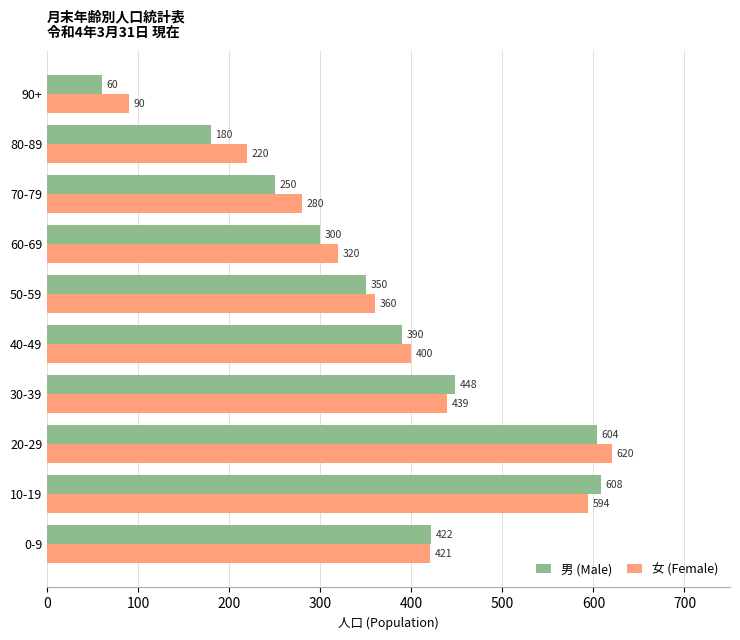

What is the approximate value of 女 (Female) at 30-39, to the nearest 50?

450